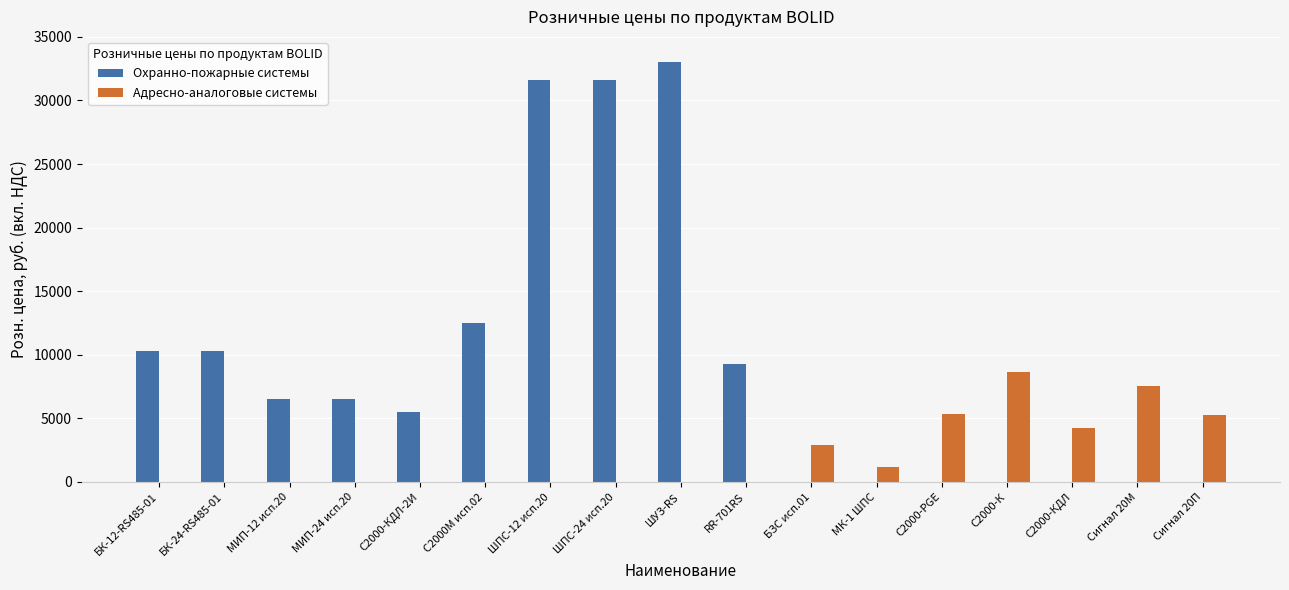

True or false: Адресно-аналоговые системы has a value of 8609.6 at С2000-К.

True